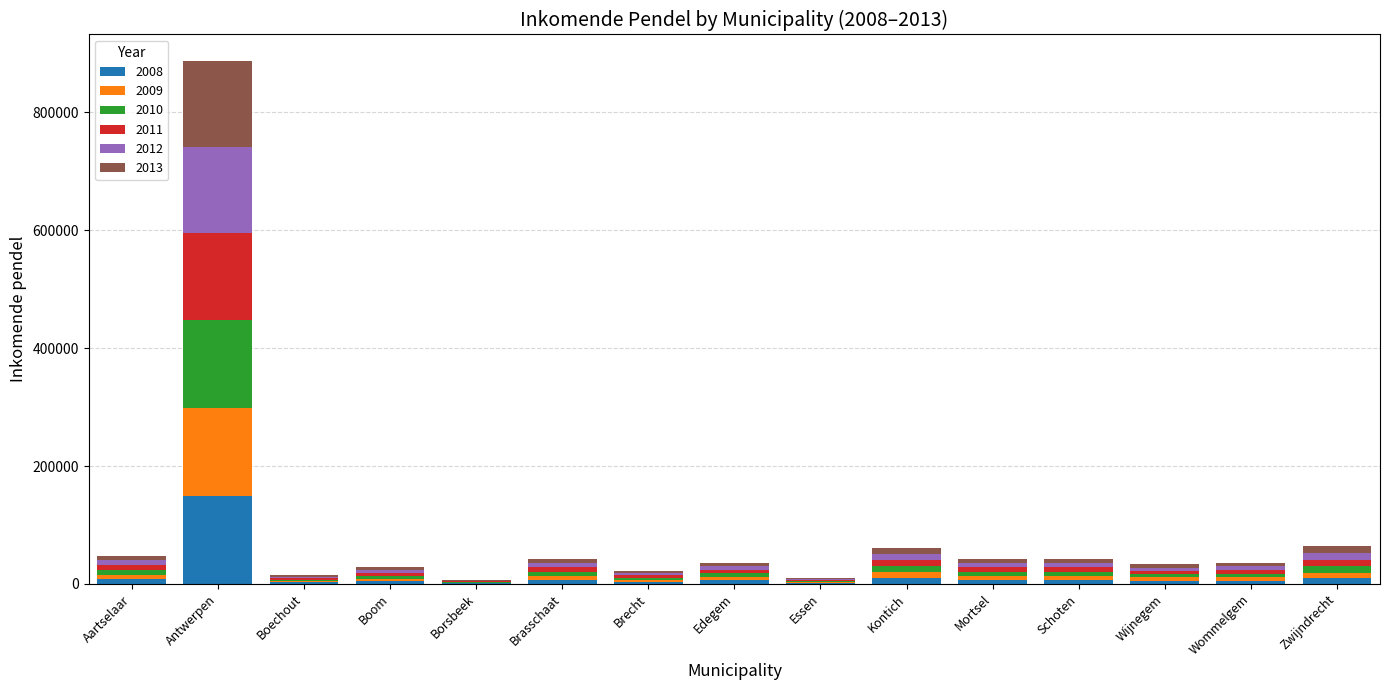

What is the highest value of the 2008 series?

149297.6